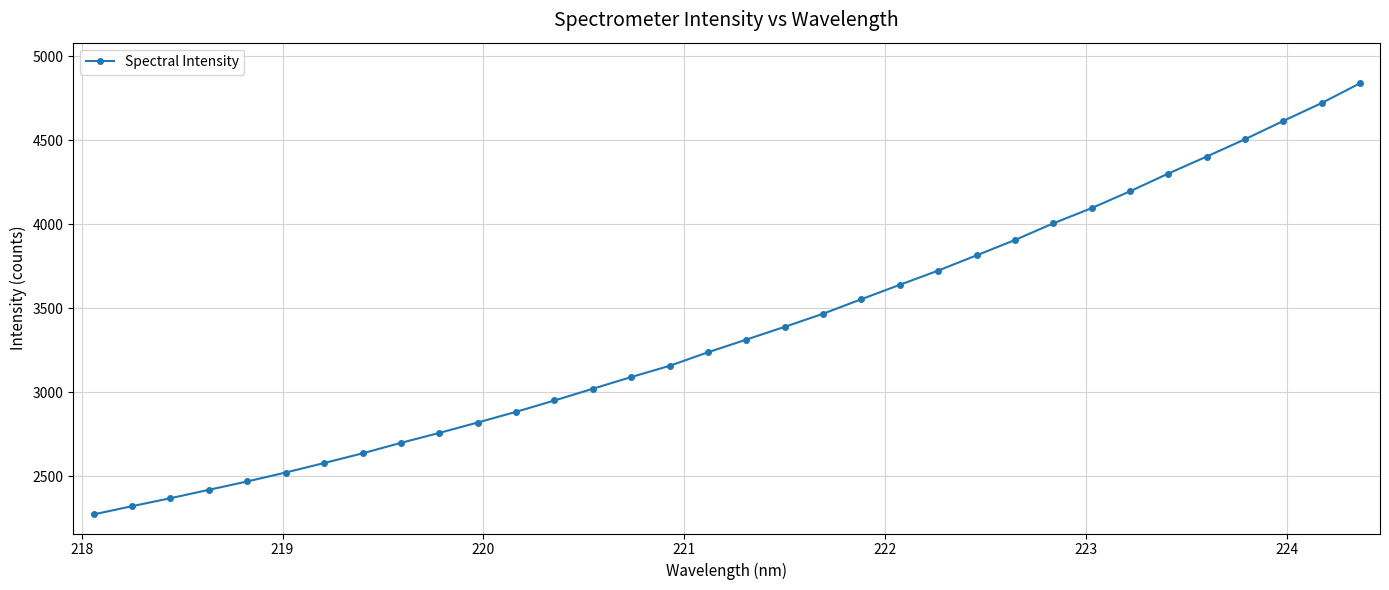

What is the value of the 33rd point from the left?

4722.6